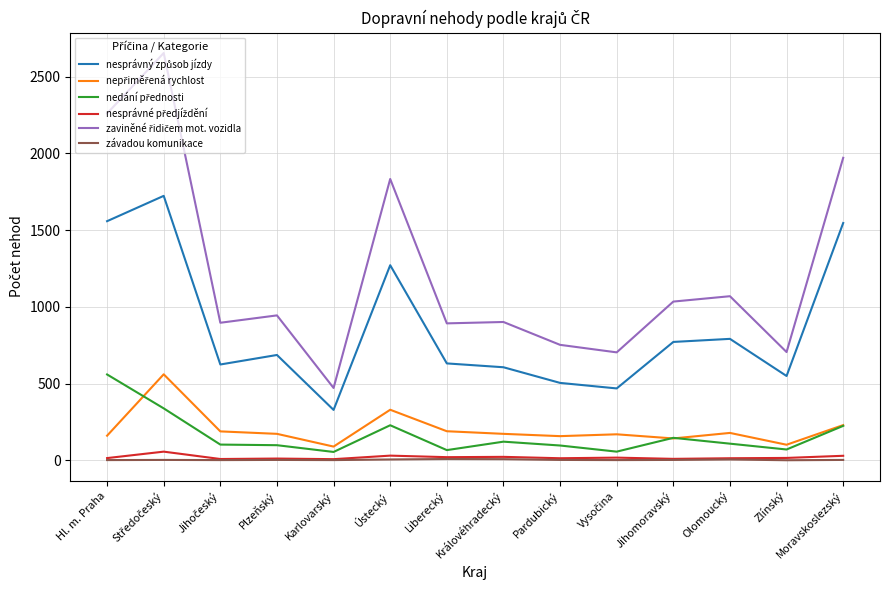

At which label is nesprávný způsob jízdy closest to 1025?

Olomoucký